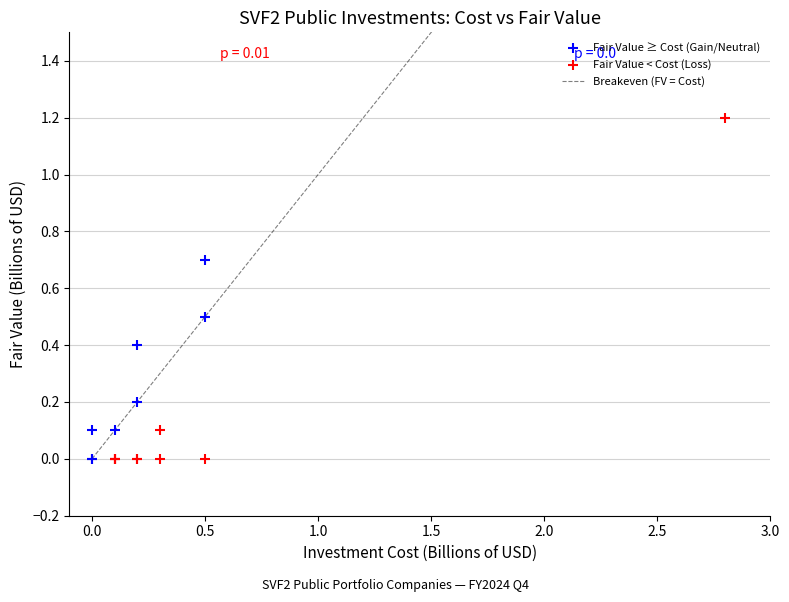

Which series contains the highest Y value?

Fair Value < Cost (Loss)